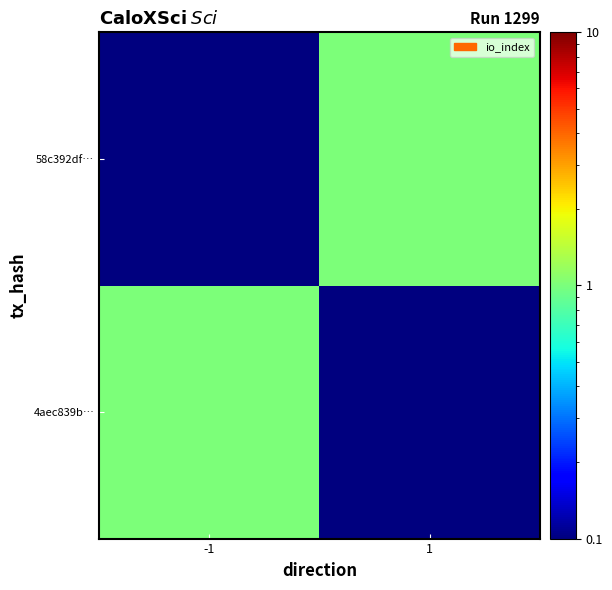

Which label corresponds to the largest value in the chart?

-1